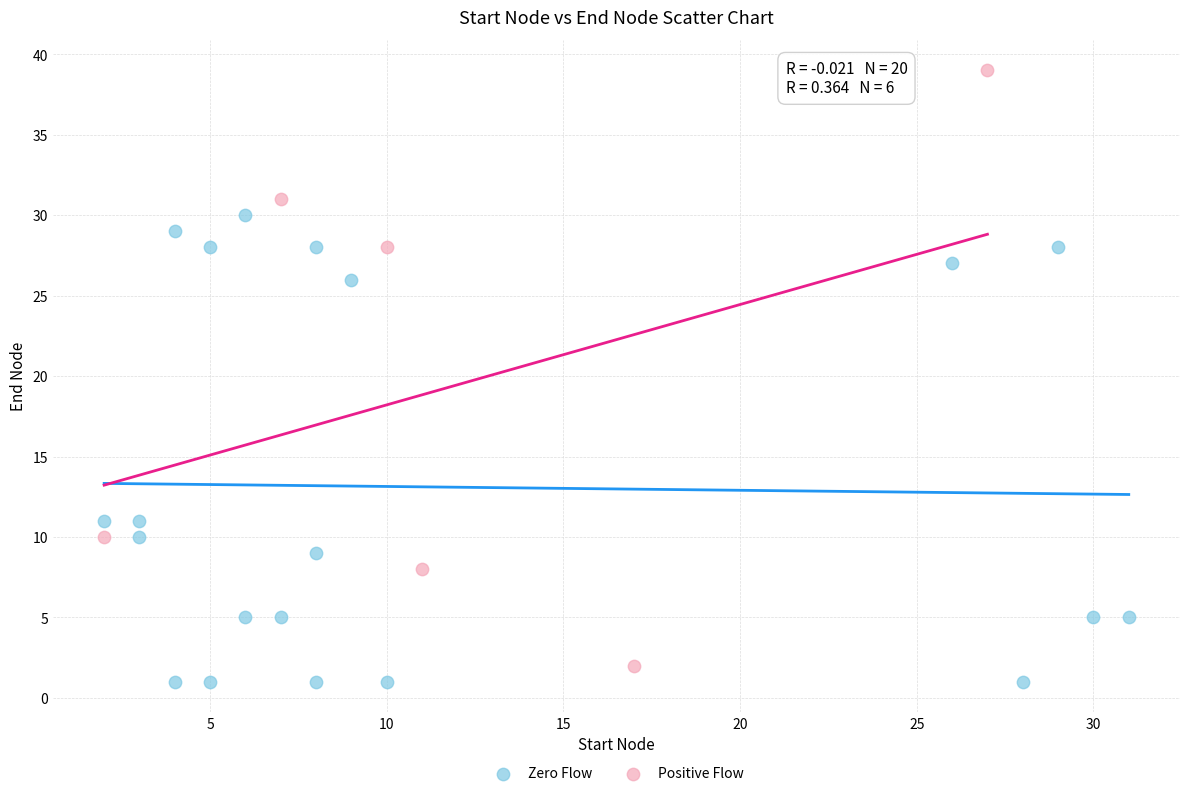

Which series has the widest spread of Y values?

Positive Flow